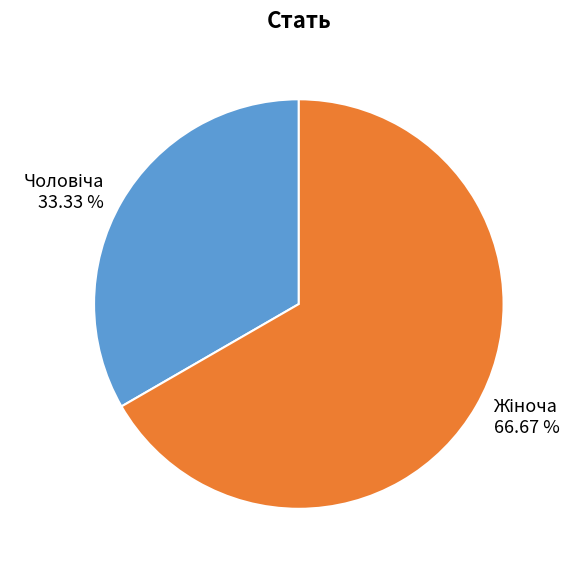

Is there any slice that represents more than half of the pie?

Yes